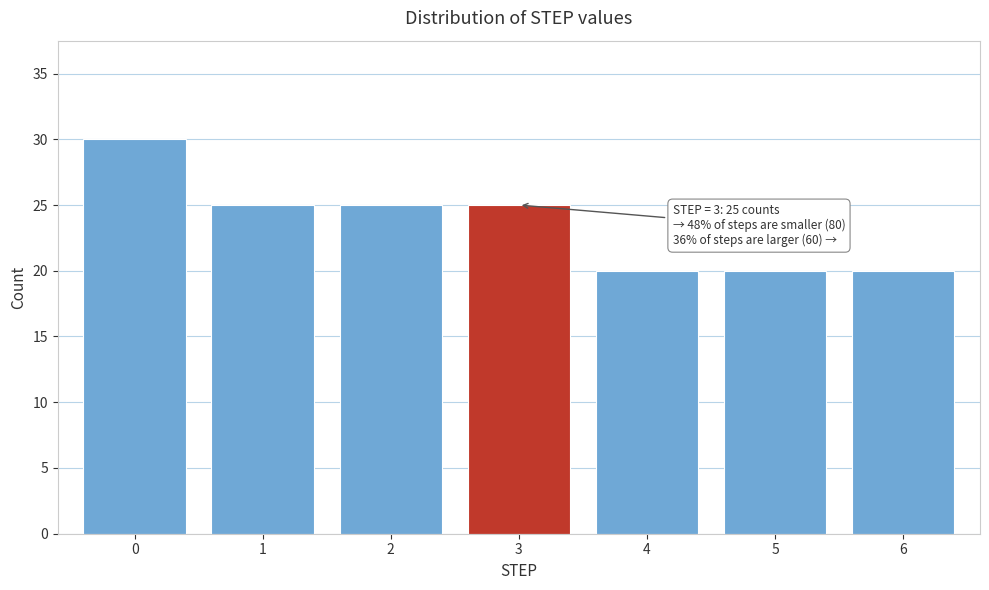

Reading left to right, transcribe all the data shown in this chart.

0=30	1=25	2=25	3=25	4=20	5=20	6=20